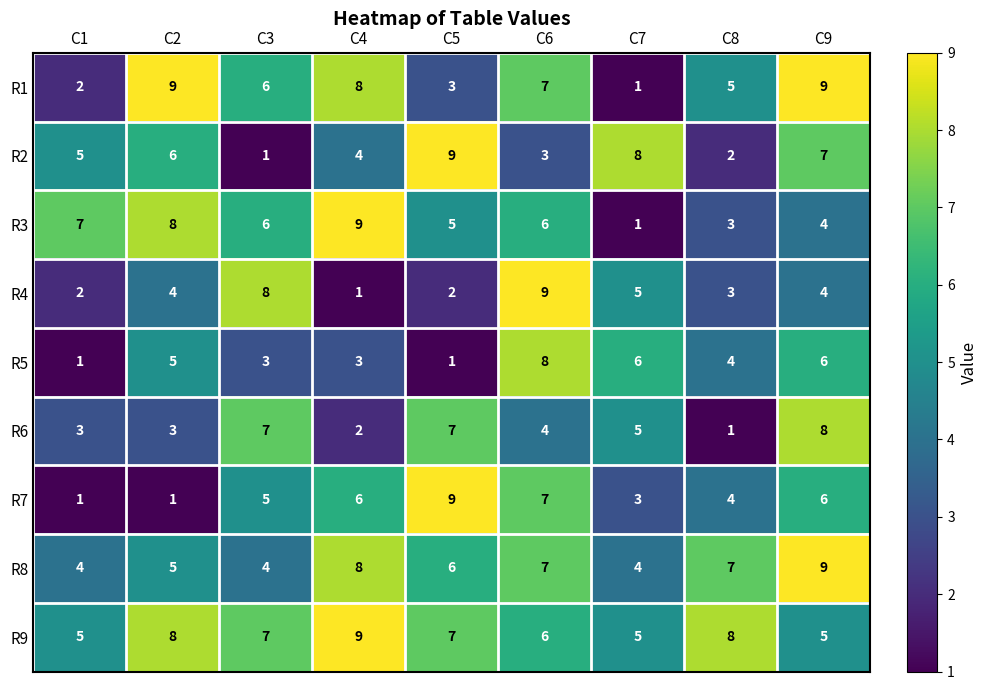

What is the minimum value for R9?

5